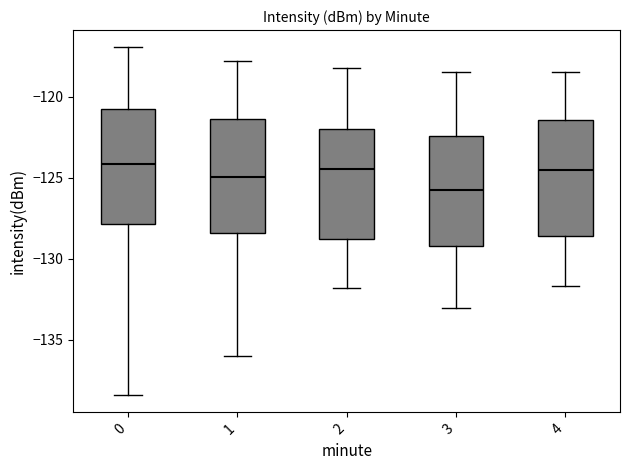

Where does the lower whisker of the box at x = 3 end on the y-axis? The values are not printed on the chart, so give them approximately, as read against the axis.

-133.0